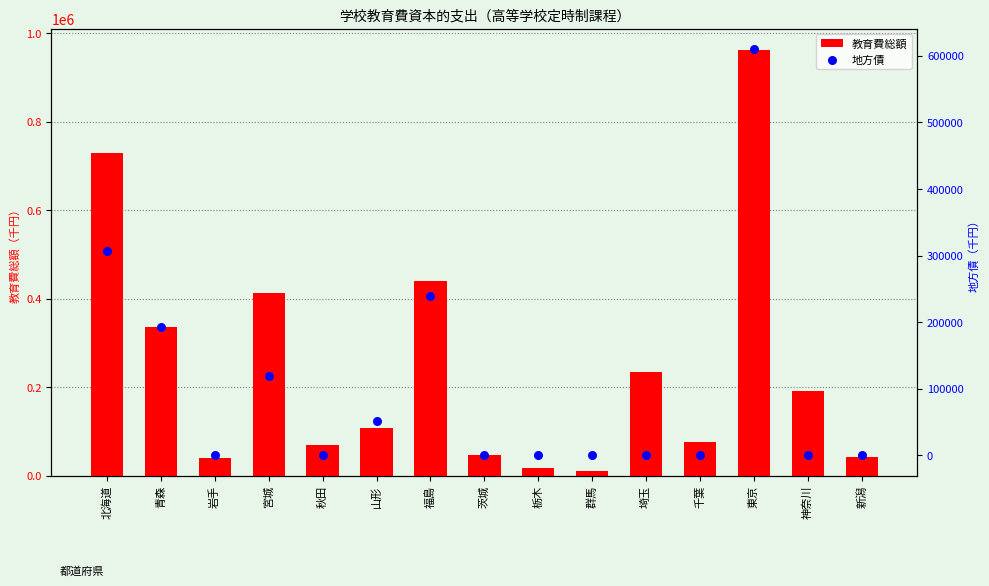

At how many categories does at least one series exceed 301841?

5